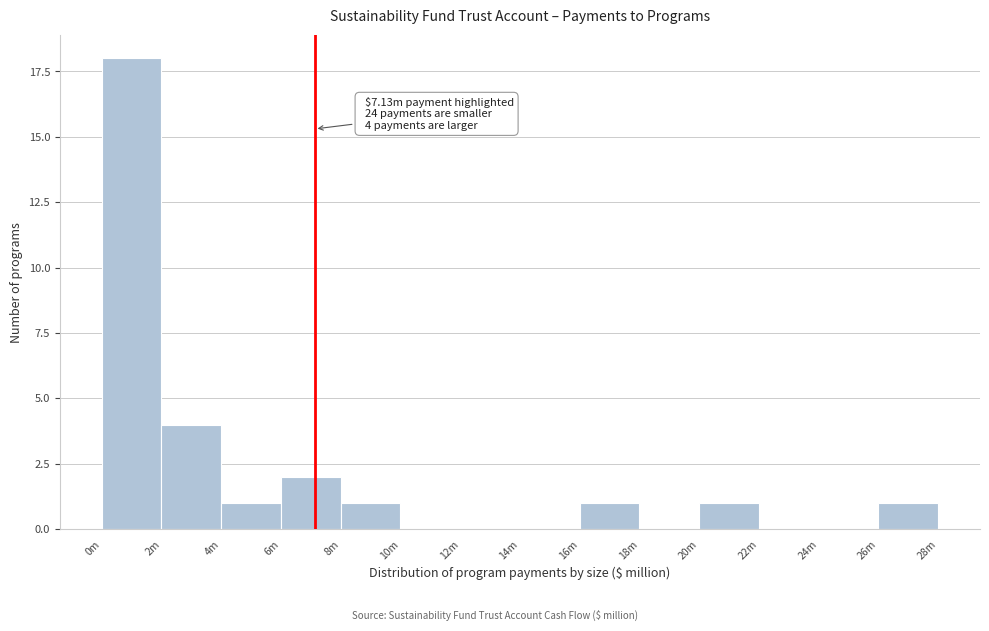

Reading left to right, transcribe all the data shown in this chart.

0m=18	2m=4	4m=1	6m=2	8m=1	10m=0	12m=0	14m=0	16m=1	18m=0	20m=1	22m=0	24m=0	26m=1